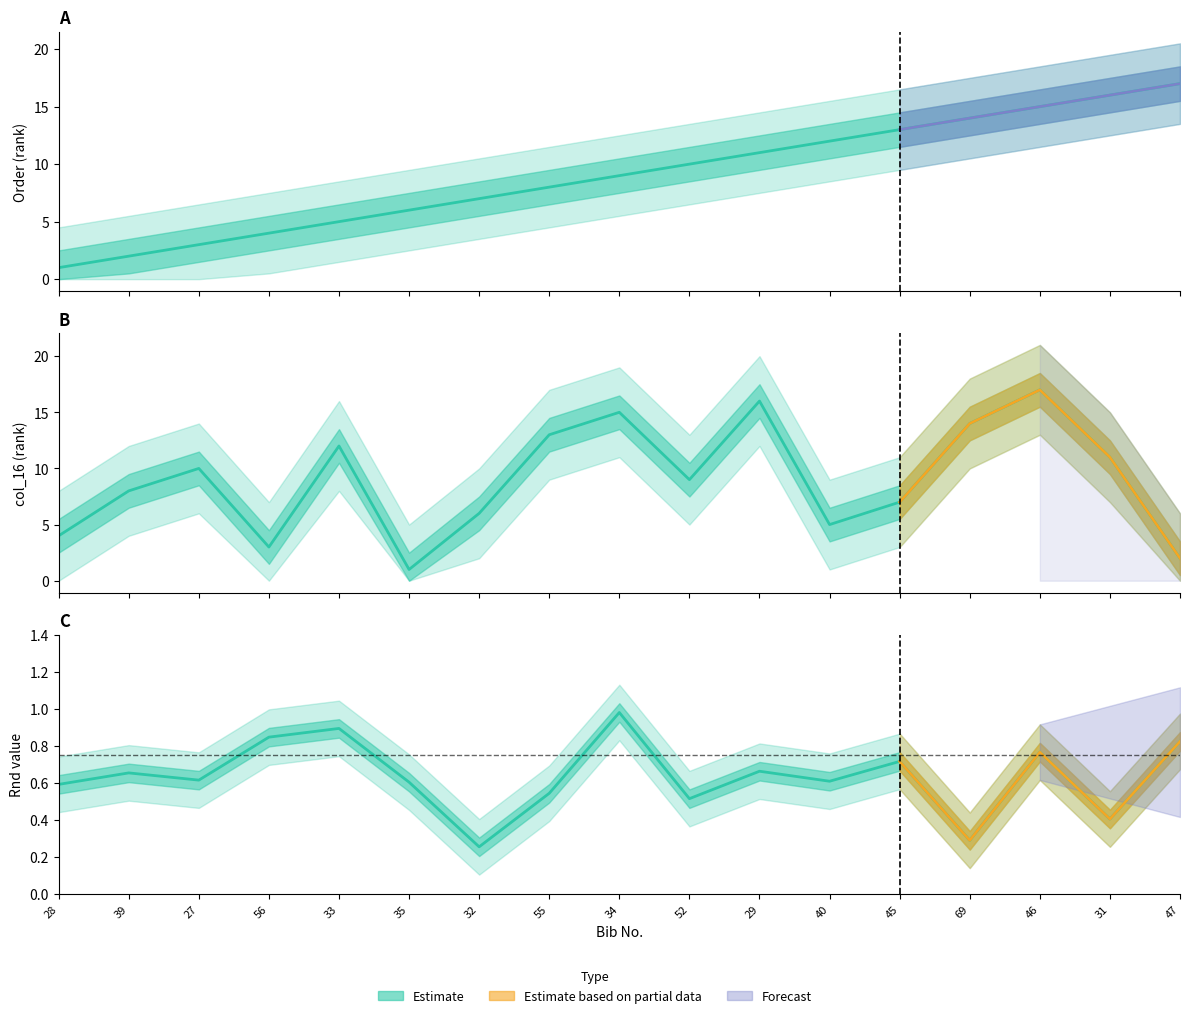

What is the average value of the Rnd series?

0.6